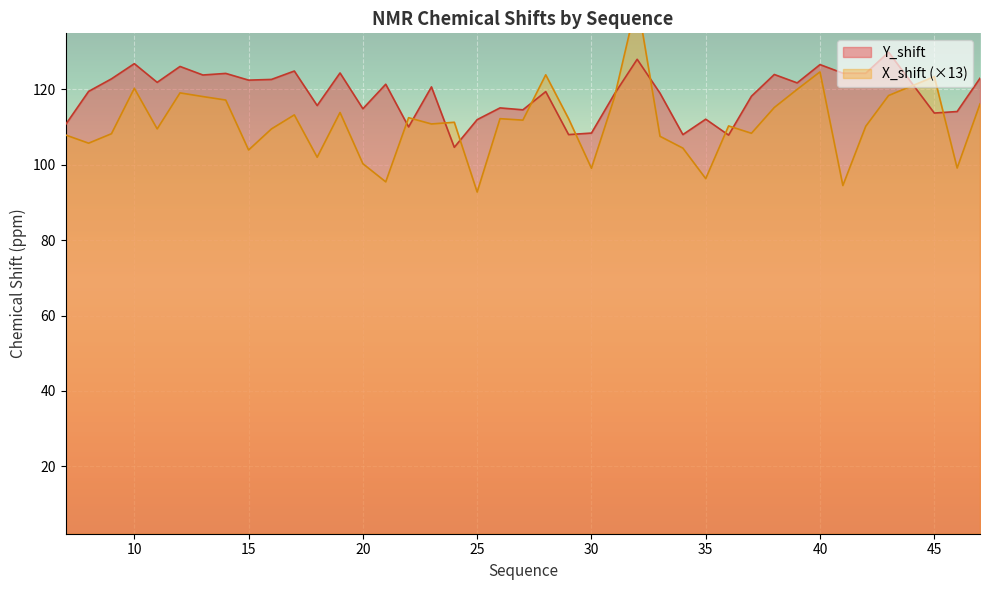

What is the difference between the second highest and second lowest values in the Y_shift series?

20.1